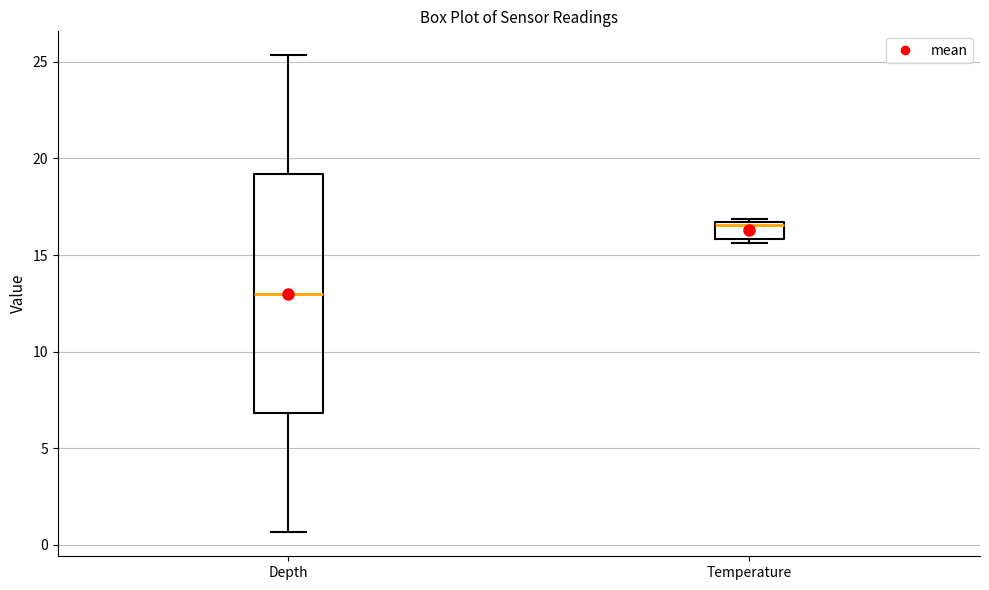

Reading left to right, read every box against the y-axis: the position of its median line, the range the box covers, and the ends of its whiskers. The values are not printed on the chart, so give them approximately, as read against the axis.

Depth: median 13.0, box 7.0 to 19.0, whiskers 0.5 to 25.5
Temperature: median 16.5, box 16.0 to 16.5, whiskers 15.5 to 17.0